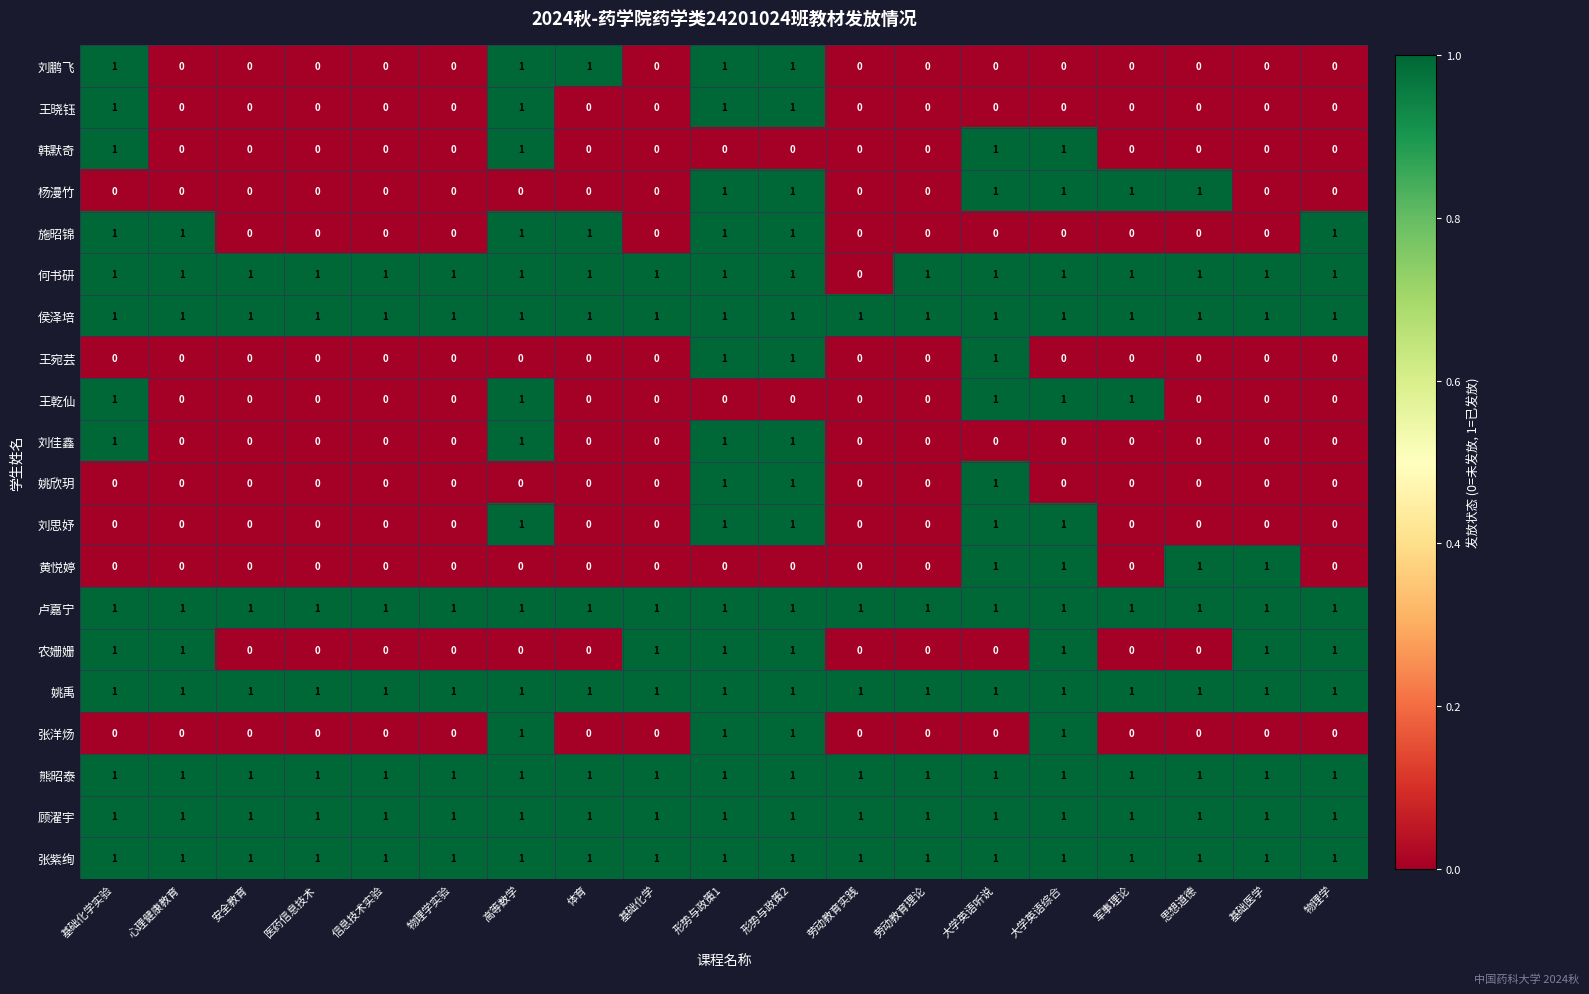

At which label does 何书研 reach its minimum?

劳动教育实践